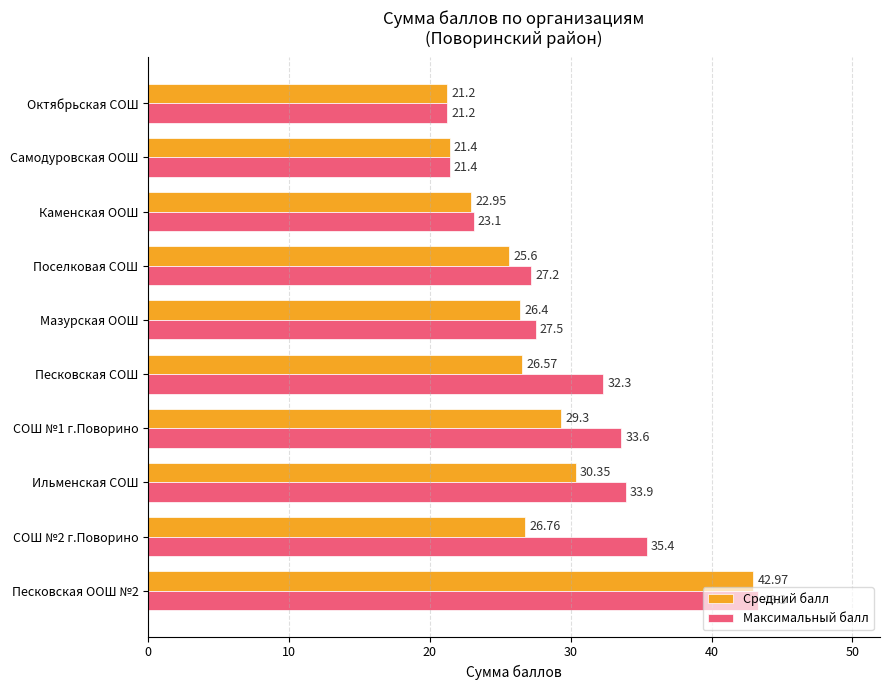

What is the difference between the maximum and minimum values in the Максимальный балл series?

22.1